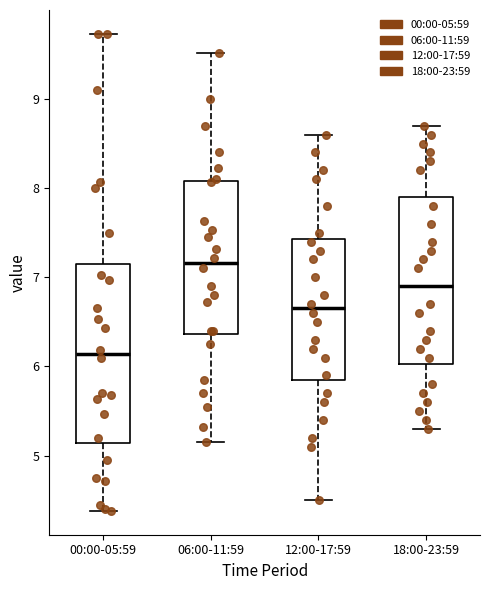

Reading left to right, transcribe this box plot: for each box, give where its median line is, the range the box spans, and where its two whiskers end, as read against the y-axis. The values are not printed on the chart, so give them approximately, as read against the axis.

00:00-05:59: median 6.1, box 5.1 to 7.1, whiskers 4.4 to 9.7
06:00-11:59: median 7.2, box 6.4 to 8.1, whiskers 5.2 to 9.5
12:00-17:59: median 6.7, box 5.9 to 7.4, whiskers 4.5 to 8.6
18:00-23:59: median 6.9, box 6.0 to 7.9, whiskers 5.3 to 8.7